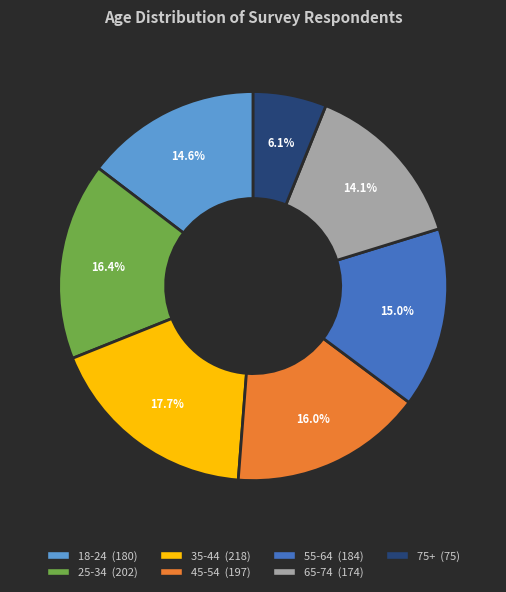

To the nearest percent, what is the difference between the largest and smallest slice percentages?

12%